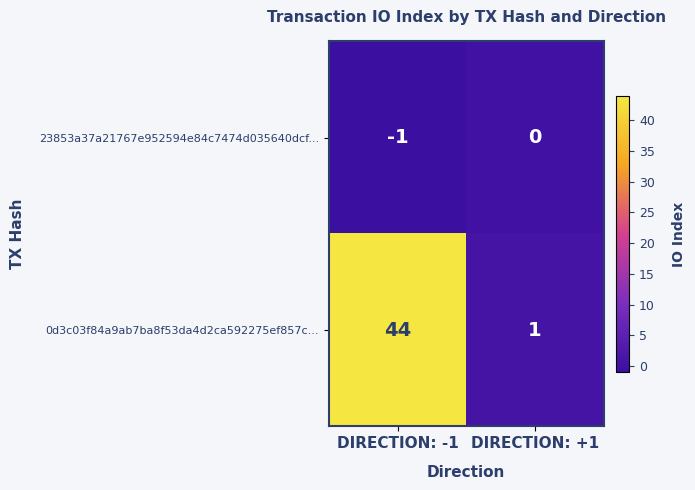

Which series changed the most between DIRECTION: -1 and DIRECTION: +1?

0d3c03f84a9ab7ba8f53da4d2ca592275ef857c...